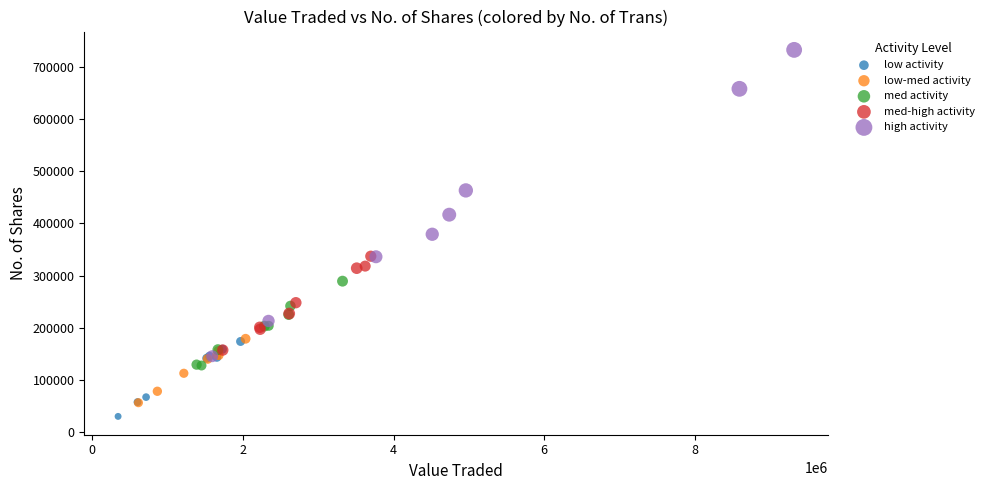

What are all the series names shown in the legend?

low activity, low-med activity, med activity, med-high activity, high activity